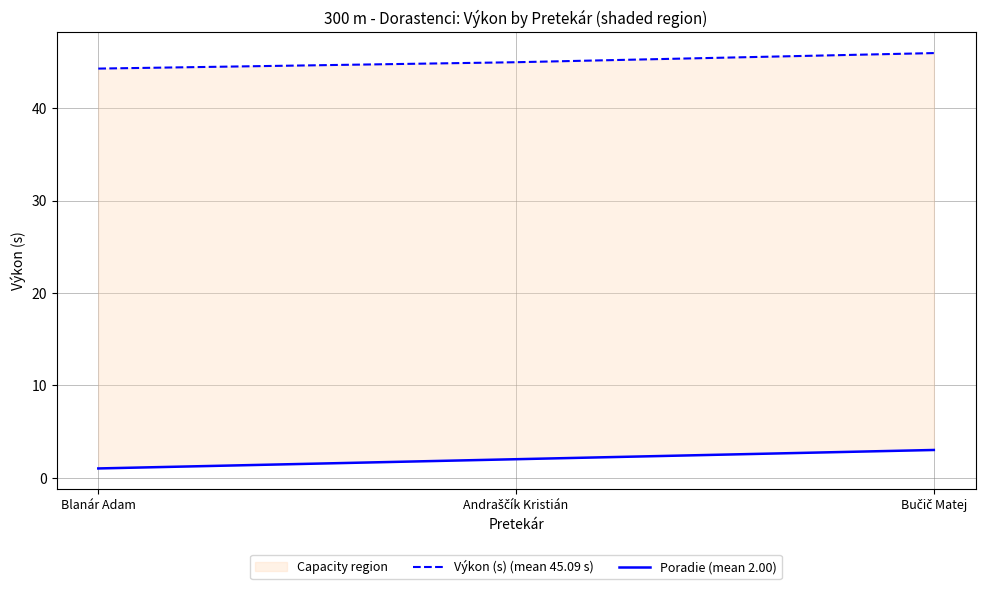

How many categories are shown in the chart?

3